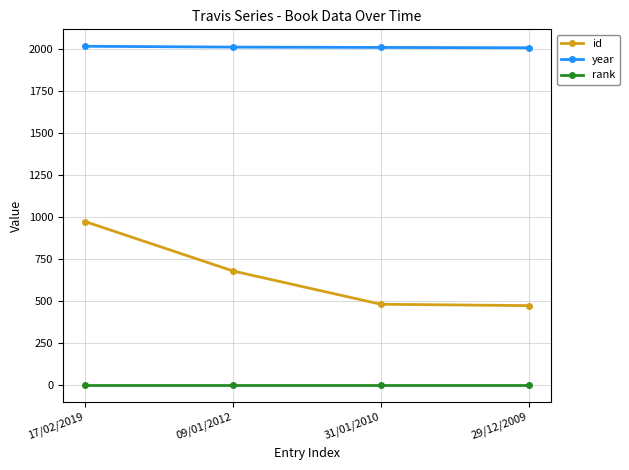

At which category is the sum across all series the highest?

17/02/2019